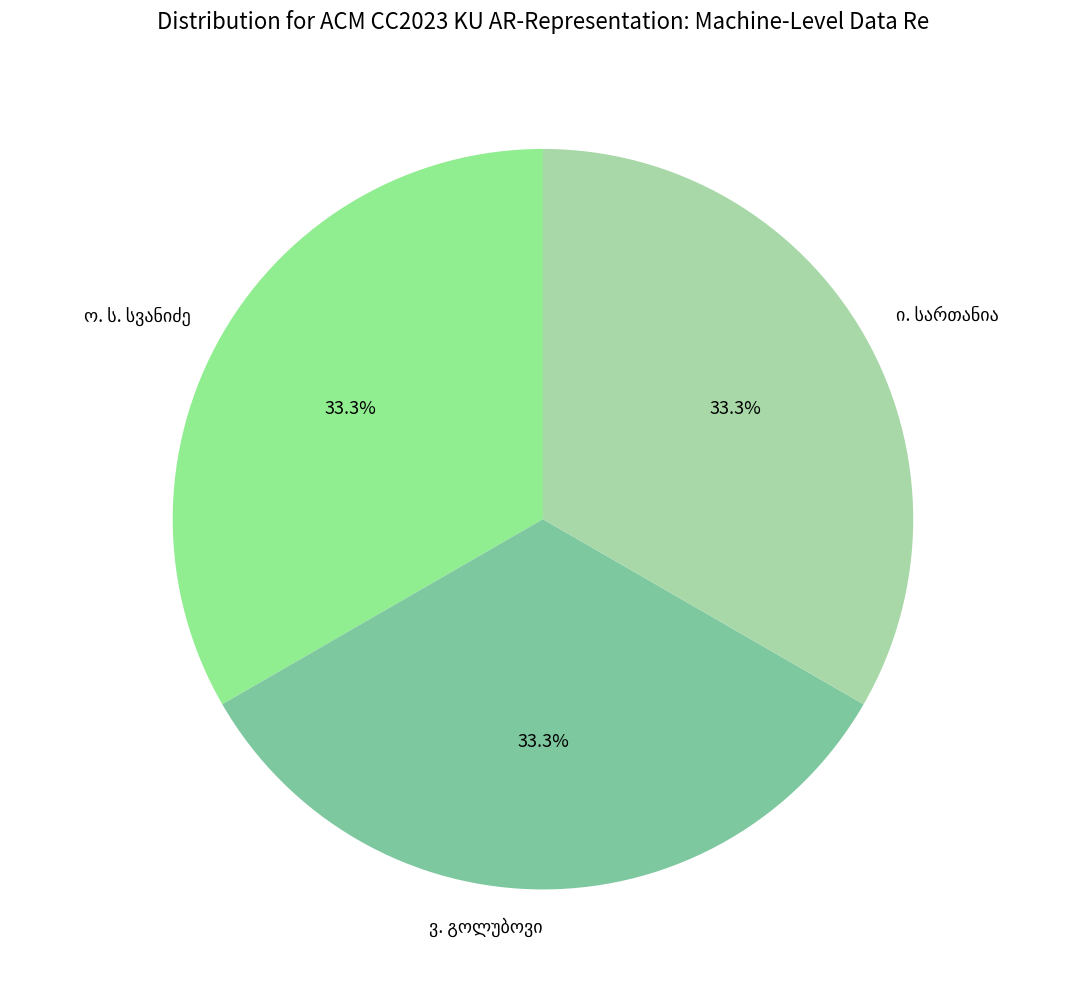

Is there a majority slice in this chart?

No